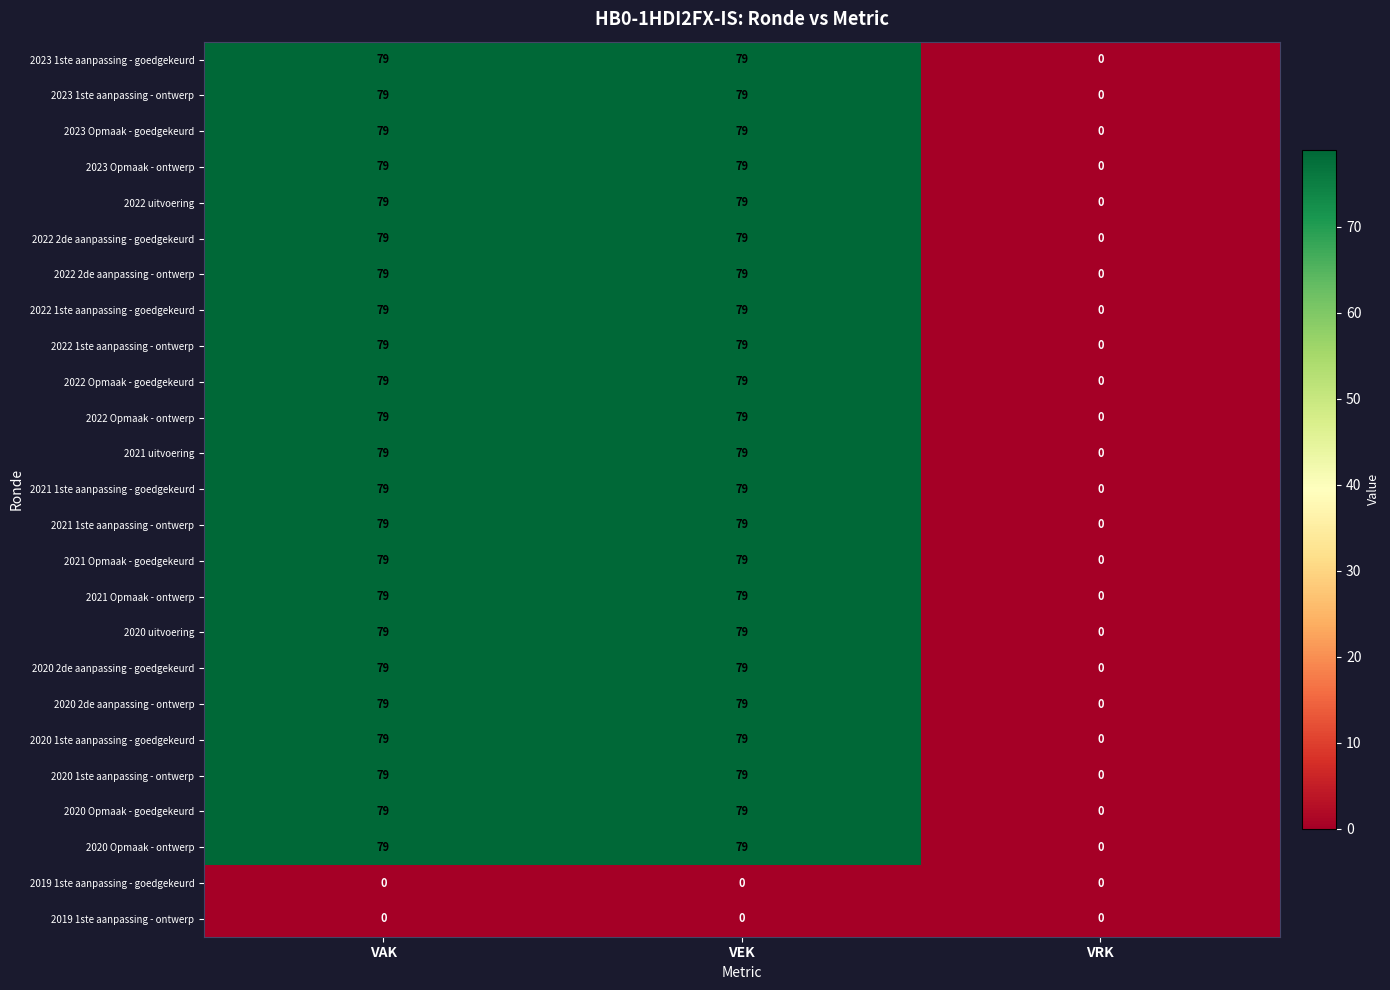

What is the sum of all 2021 1ste aanpassing - goedgekeurd values?

158